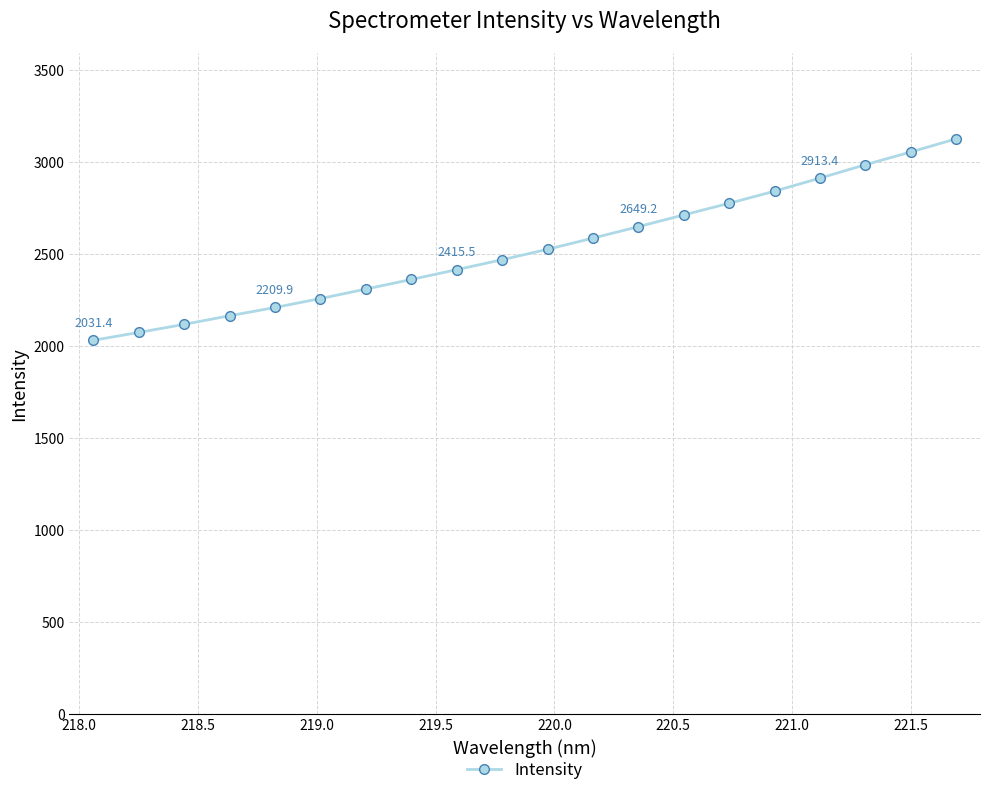

True or false: the data has more than 1 interior local peaks.

False